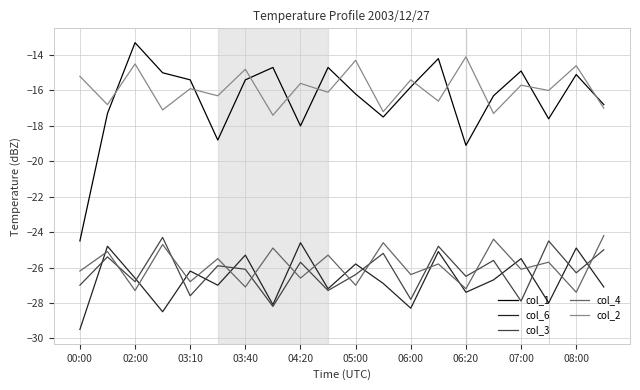

Which series has the largest range (max minus min)?

col_1